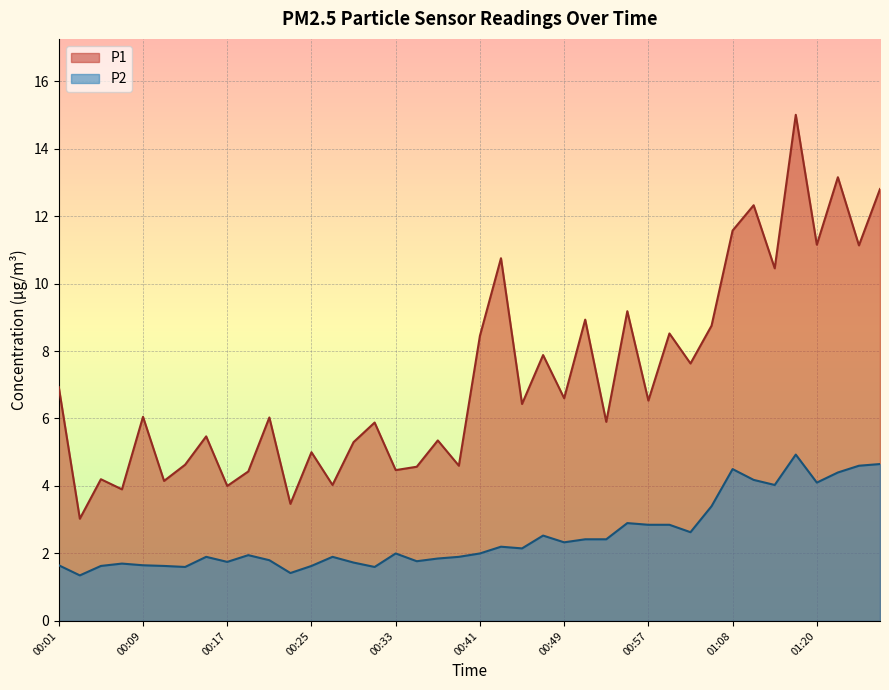

At which label does P1 first exceed 6?

00:01